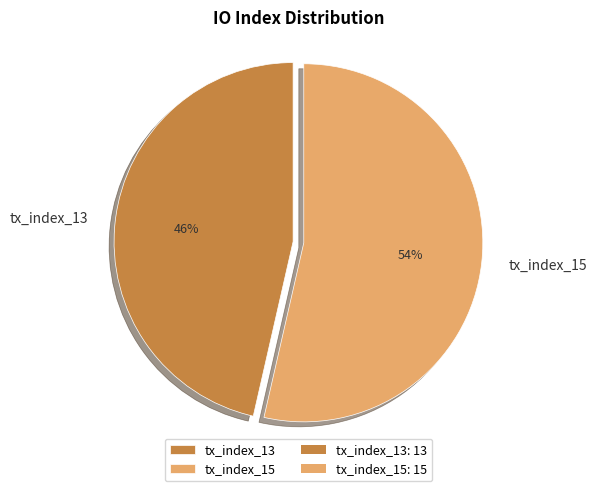

To the nearest percent, what is the average slice percentage?

50%